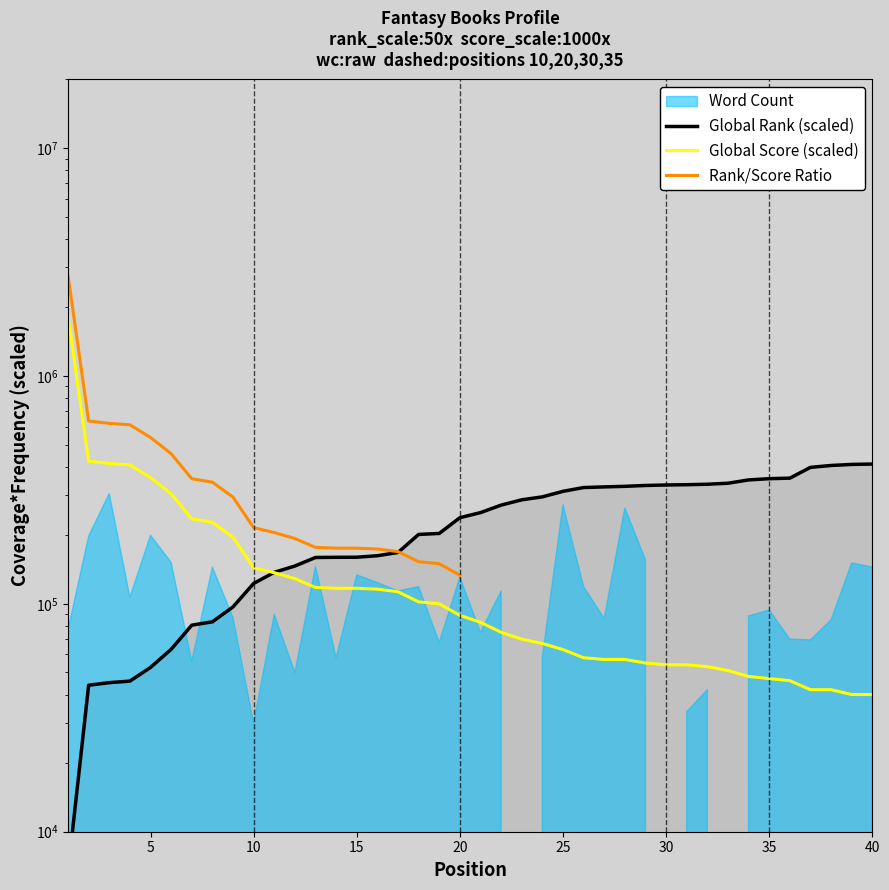

Which series ends up on top after the final intersection of Global Score and Global Rank?

Global Rank